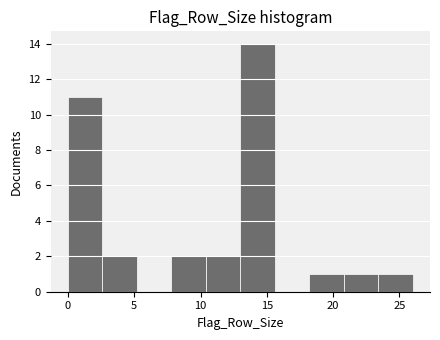

Over which range of the x-axis is the bar tallest?

13.0 to 15.6